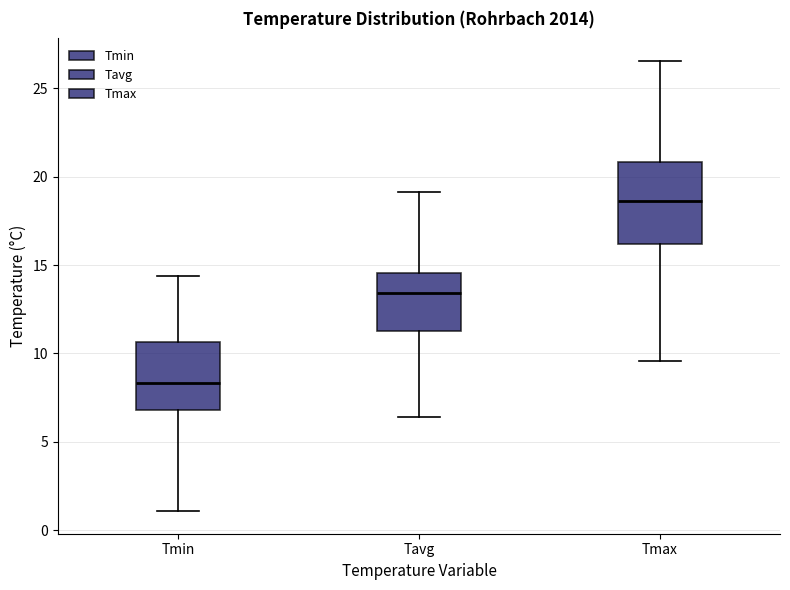

Where is the upper edge of the box for Tmin on the y-axis? The values are not printed on the chart, so give them approximately, as read against the axis.

10.5